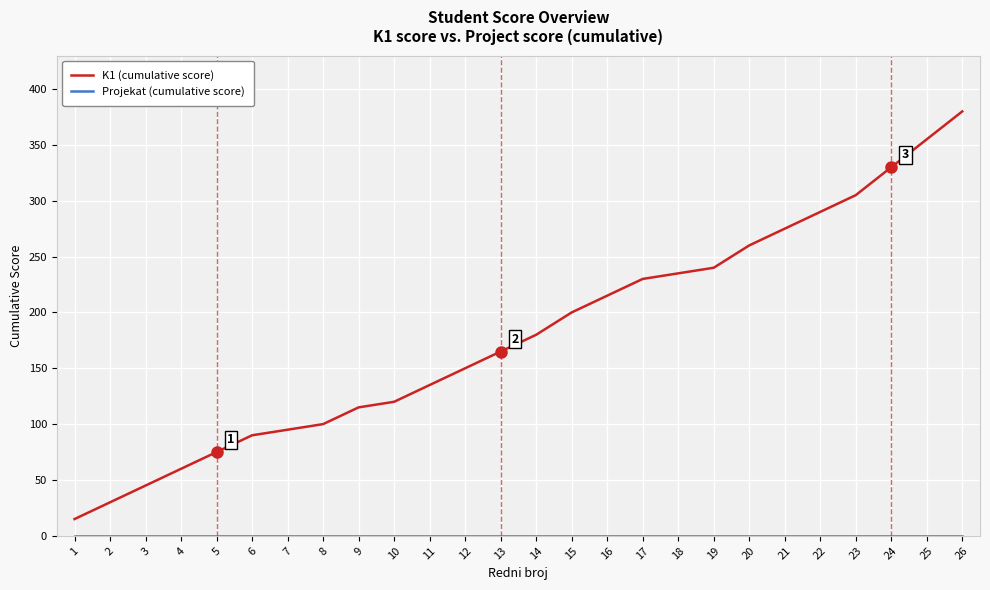

The K1 (cumulative score) series shows 211 at 12. True or false?

False